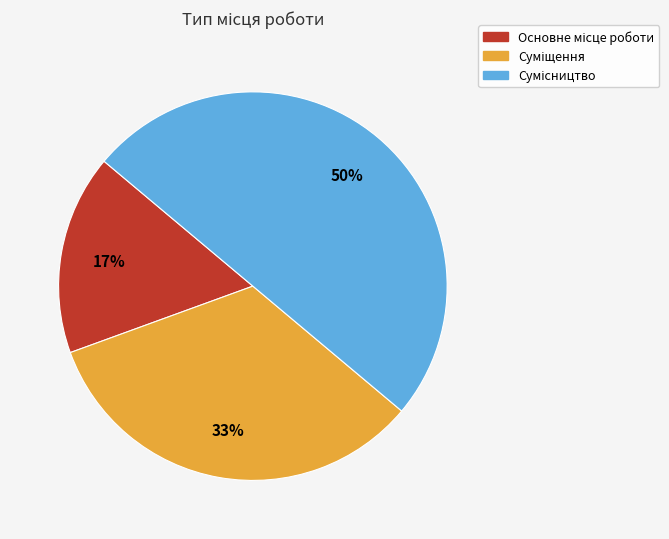

To the nearest percent, what is the difference between the largest and smallest slice percentages?

33%